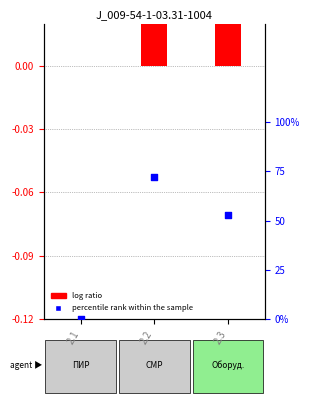

Which series has the largest Y range (max minus min)?

log ratio